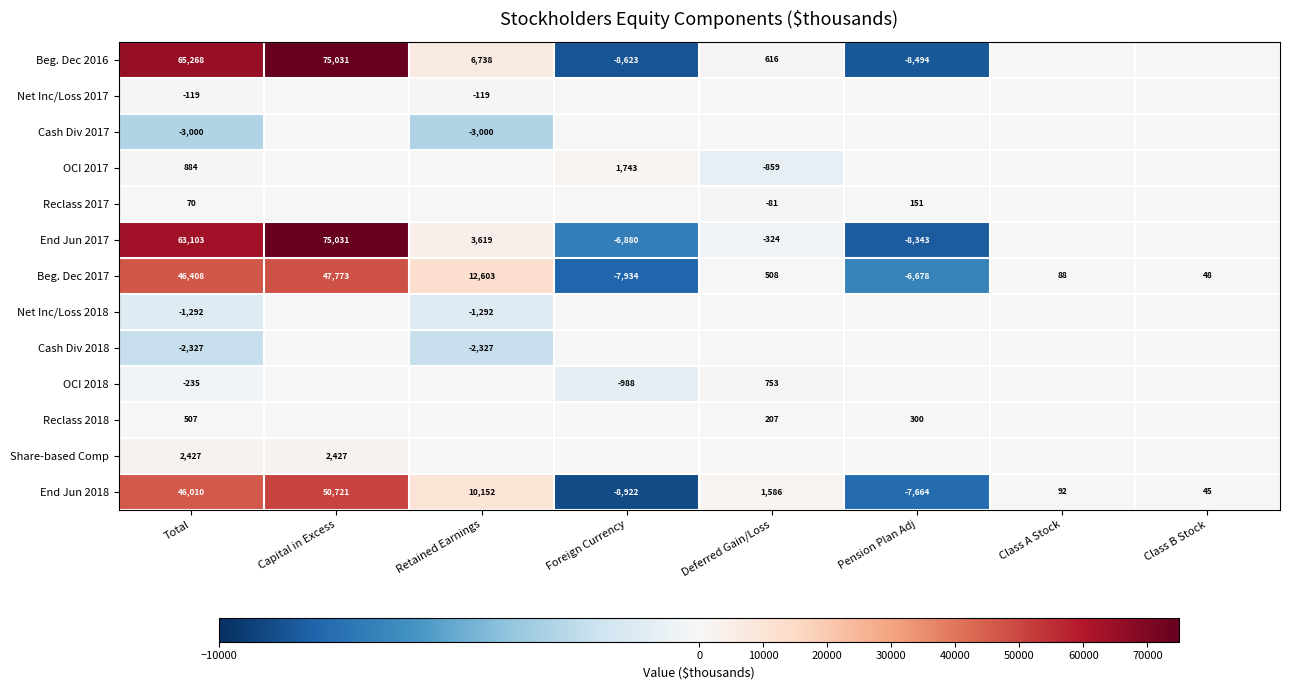

What is the total value across all series at Class B Stock?

93